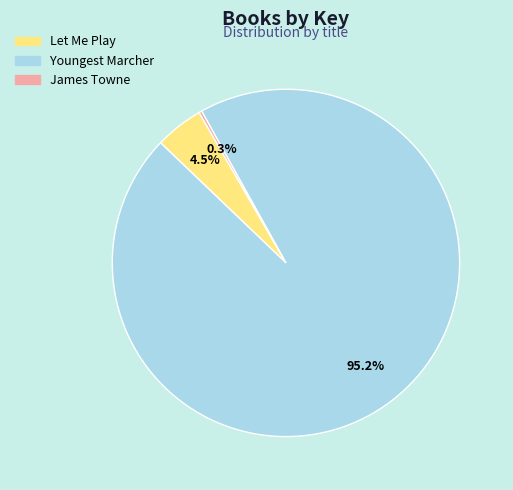

What is the total percentage of Let Me Play and Youngest Marcher?

99.7%